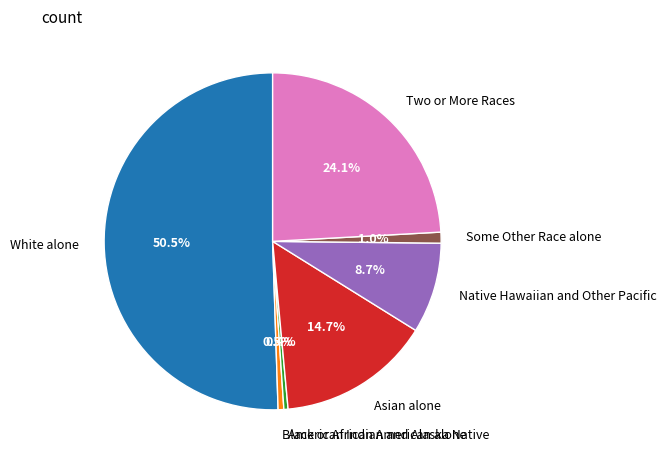

Does Some Other Race alone represent more than half of the total?

No